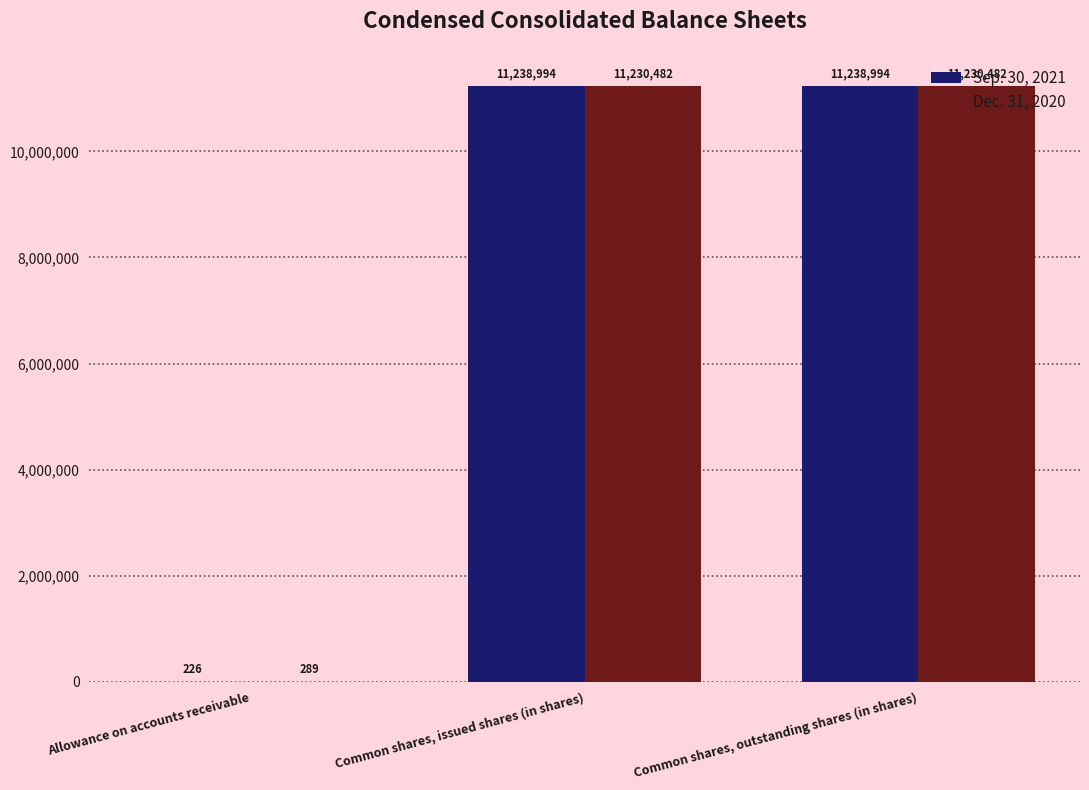

What is the average value of the Dec. 31, 2020 series?

7487084